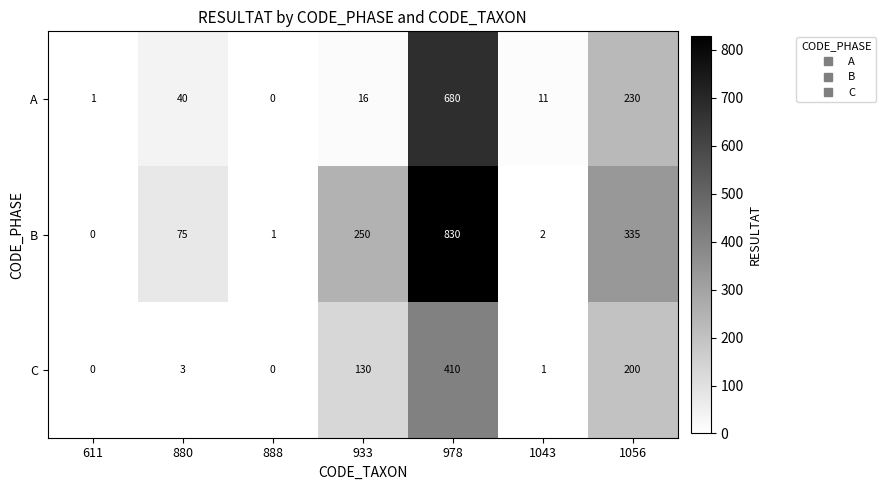

Reading left to right, transcribe all the data shown in this chart.

A: 1	40	0	16	680	11	230
B: 0	75	1	250	830	2	335
C: 0	3	0	130	410	1	200